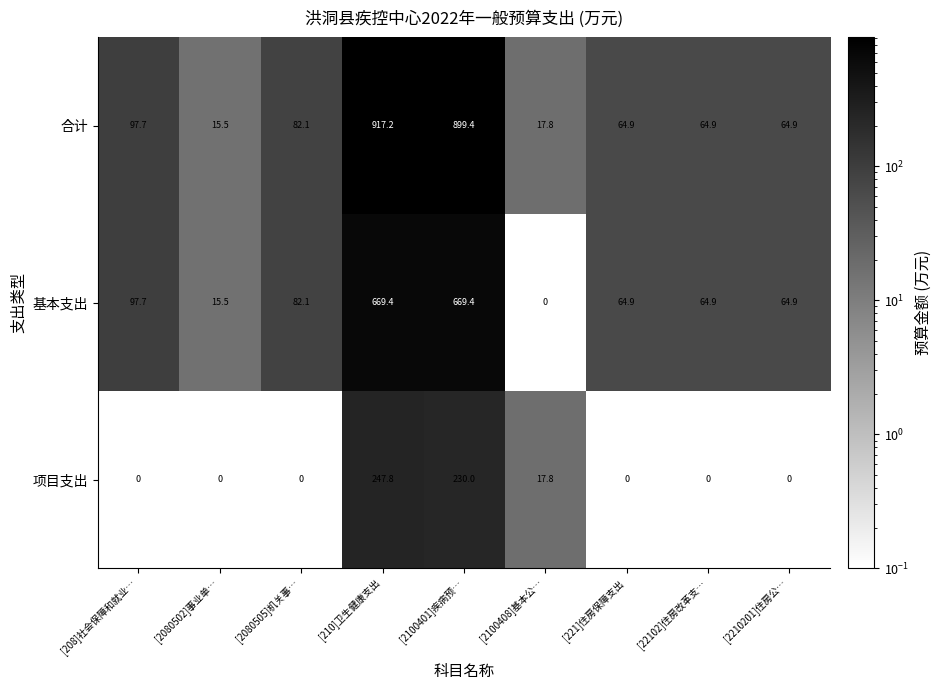

What is the difference between the highest and lowest values at [208]社会保障和就业…?

97.7